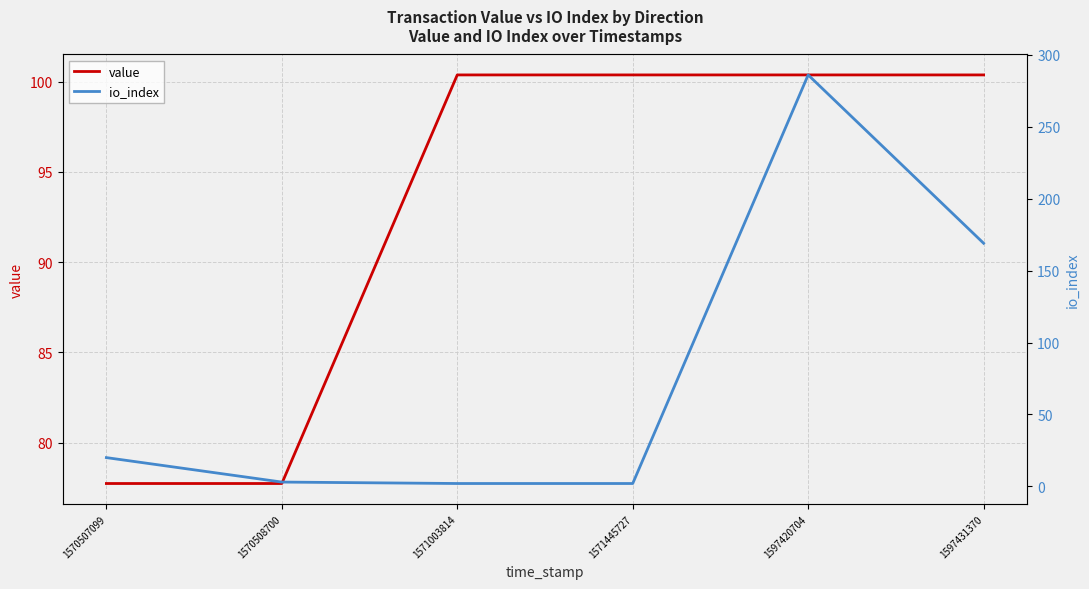

What is the maximum value shown in the chart?

286.0